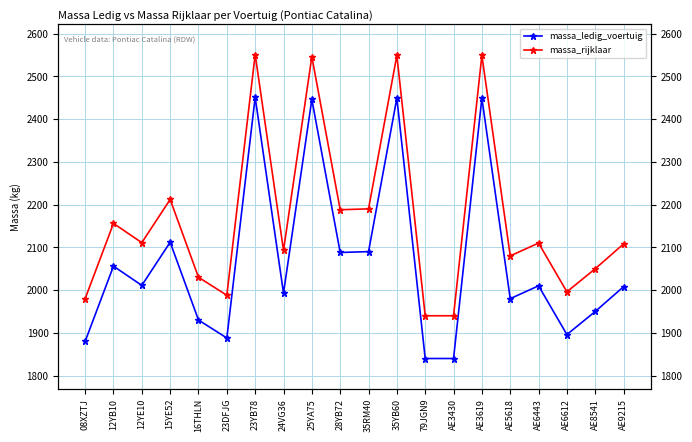

How many interior local peaks does the massa_ledig_voertuig series have?

7